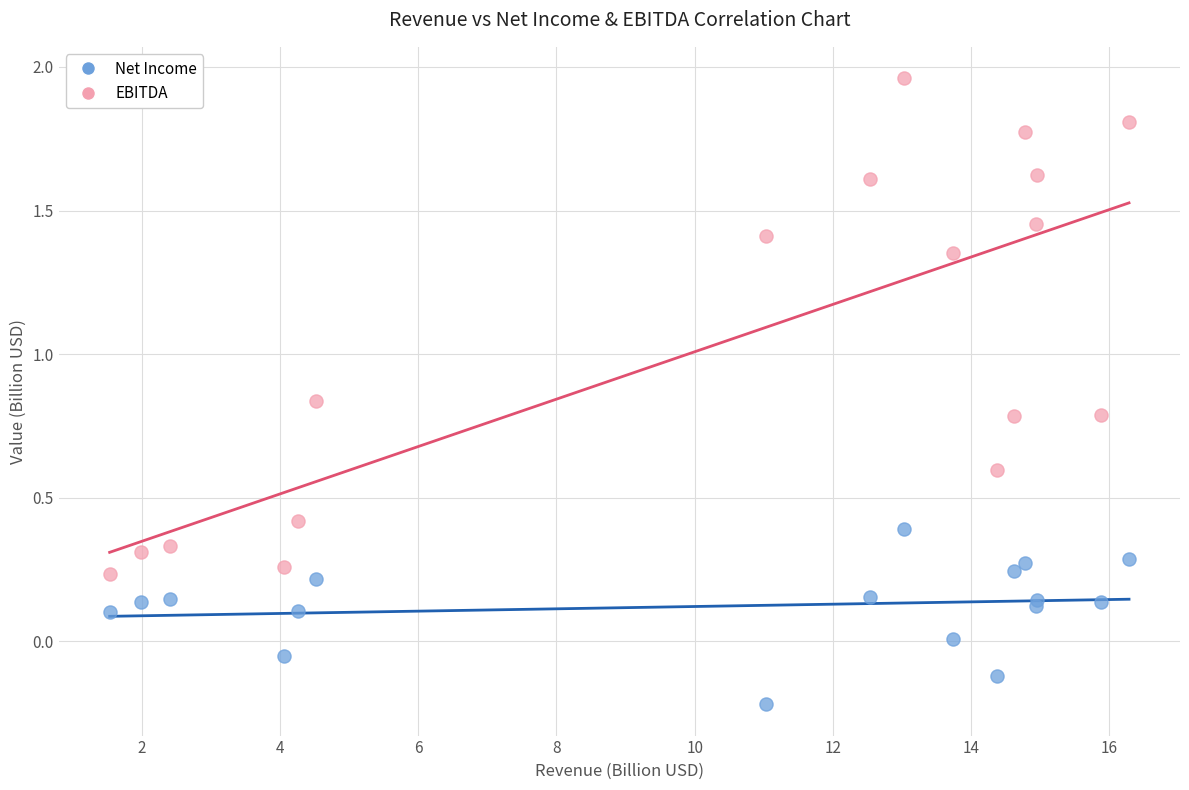

Which series reaches the maximum Y coordinate?

EBITDA